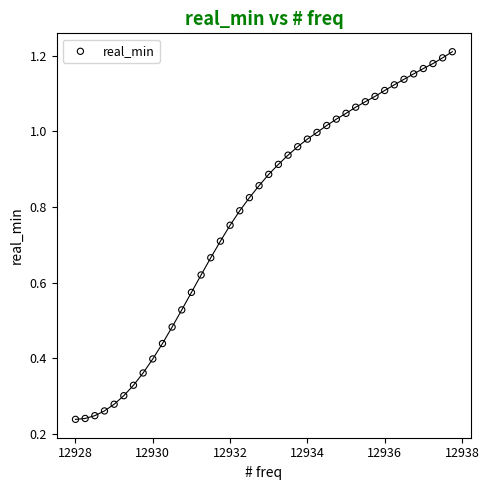

What is the range of X values (max minus min)?

9.8